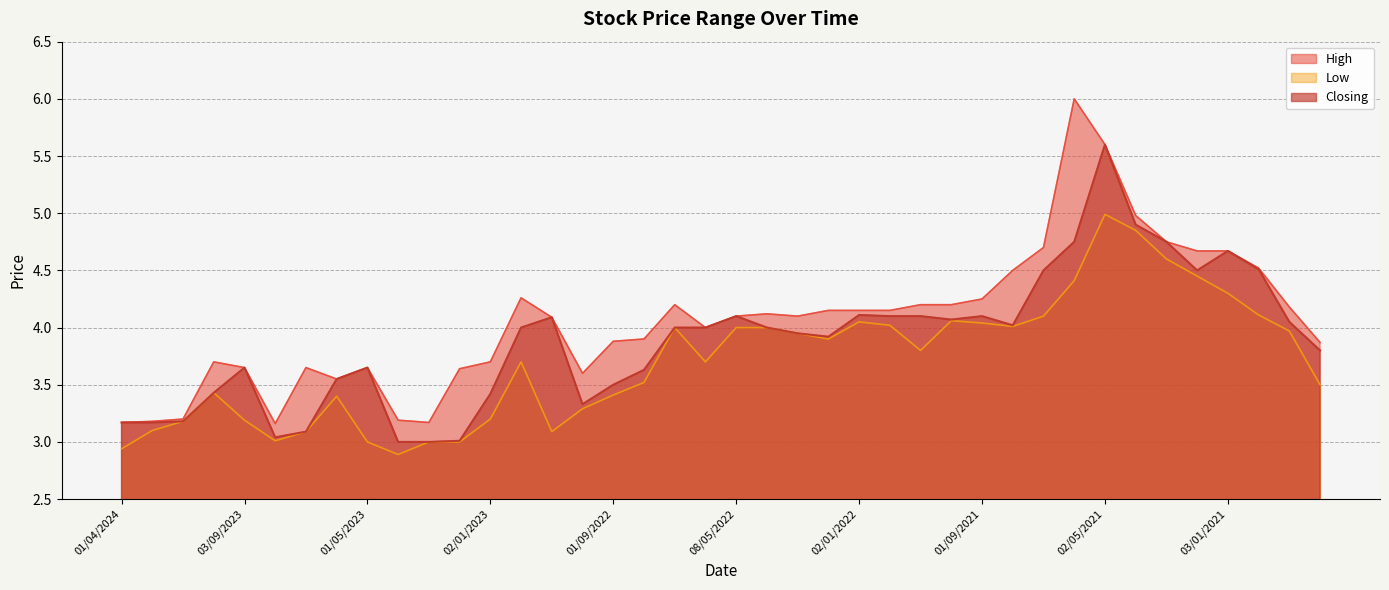

What is the minimum value for Low?

2.9